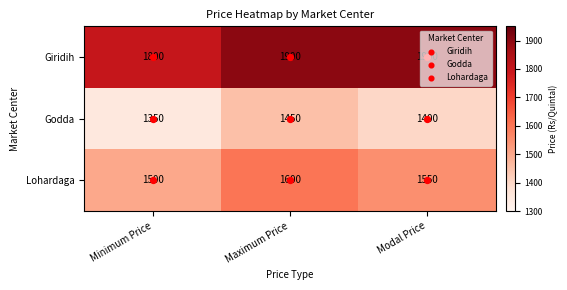

What is the average value of the Giridih series?

1867